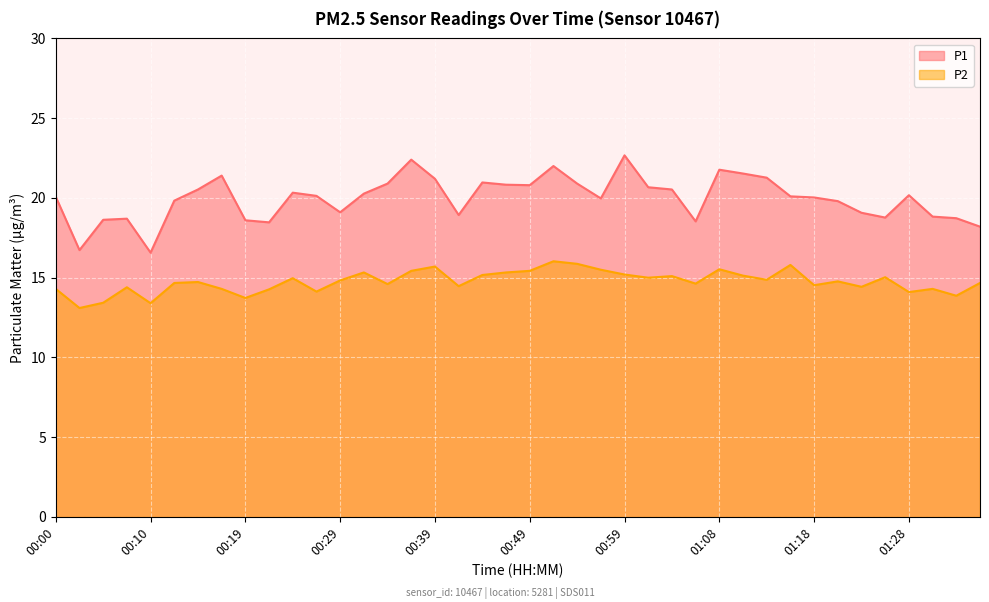

At which label is P2 closest to 14?

01:28